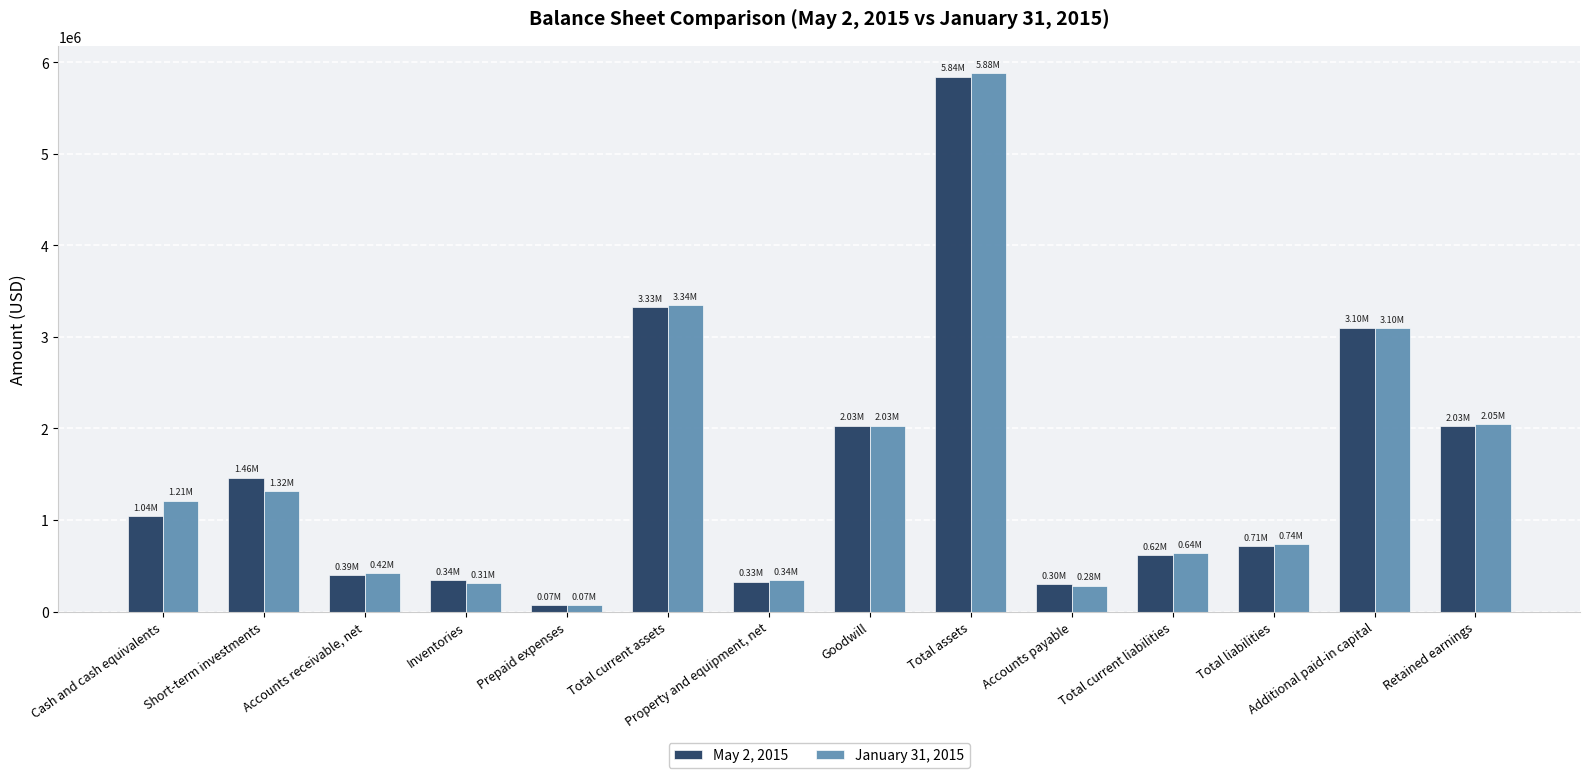

The value of January 31, 2015 at Total current liabilities is 936423. True or false?

False